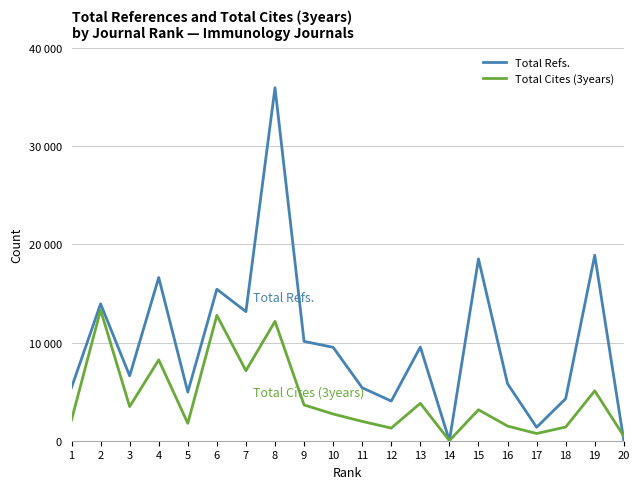

The value of Total Cites (3years) at 14 is 7. True or false?

True